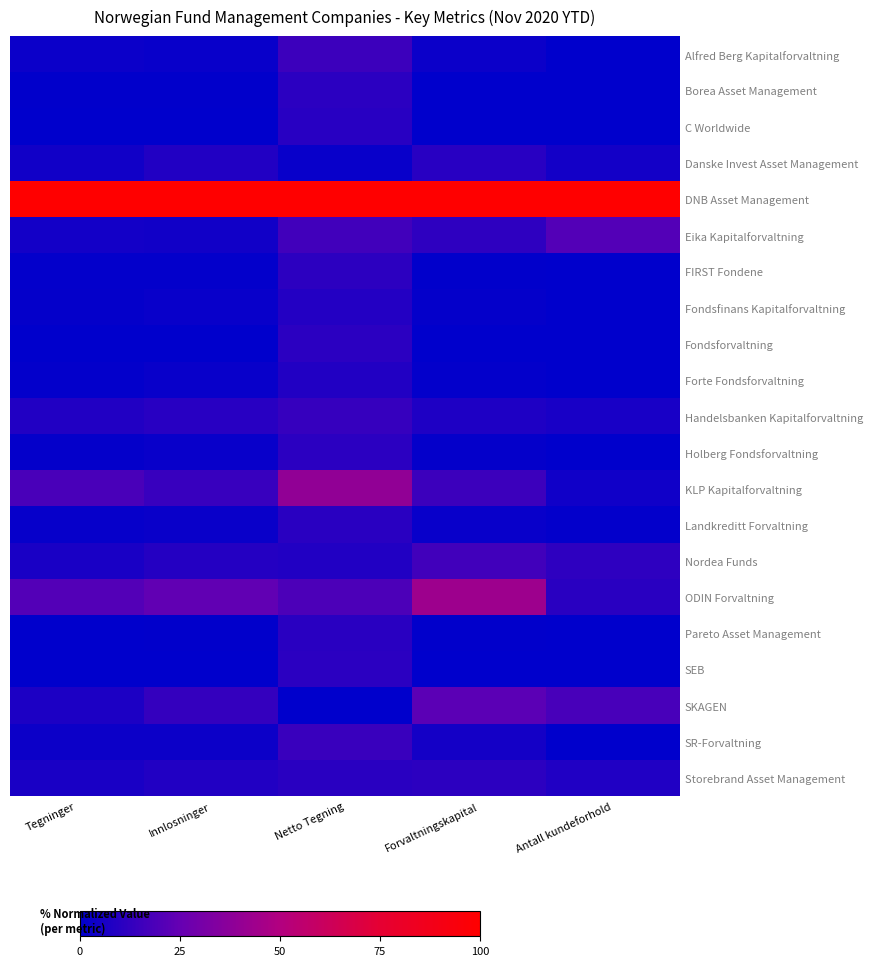

How many distinct data groups are displayed?

21